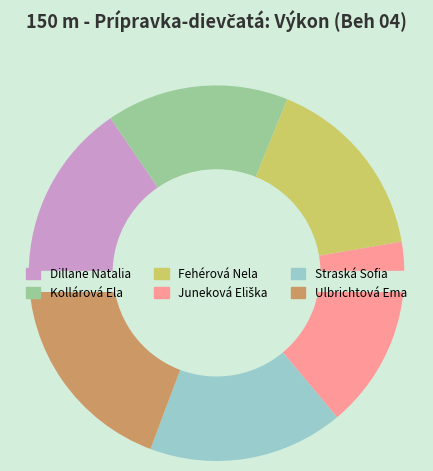

What is the ratio of the value at Kollárová Ela to the value at Fehérová Nela?

1.0